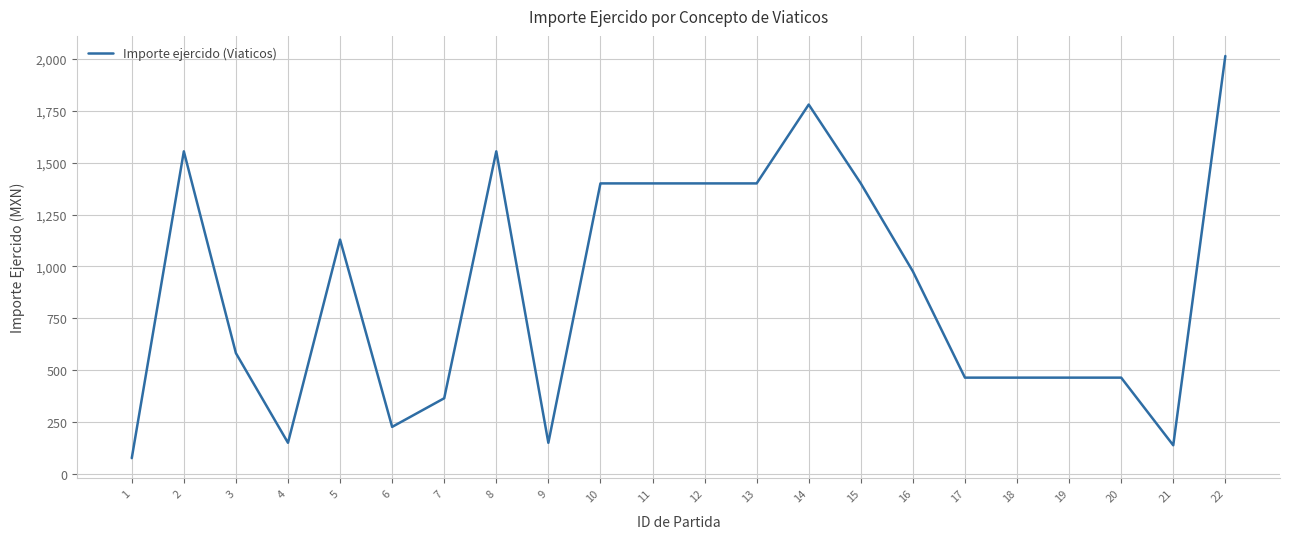

Where is the first local minimum?

4